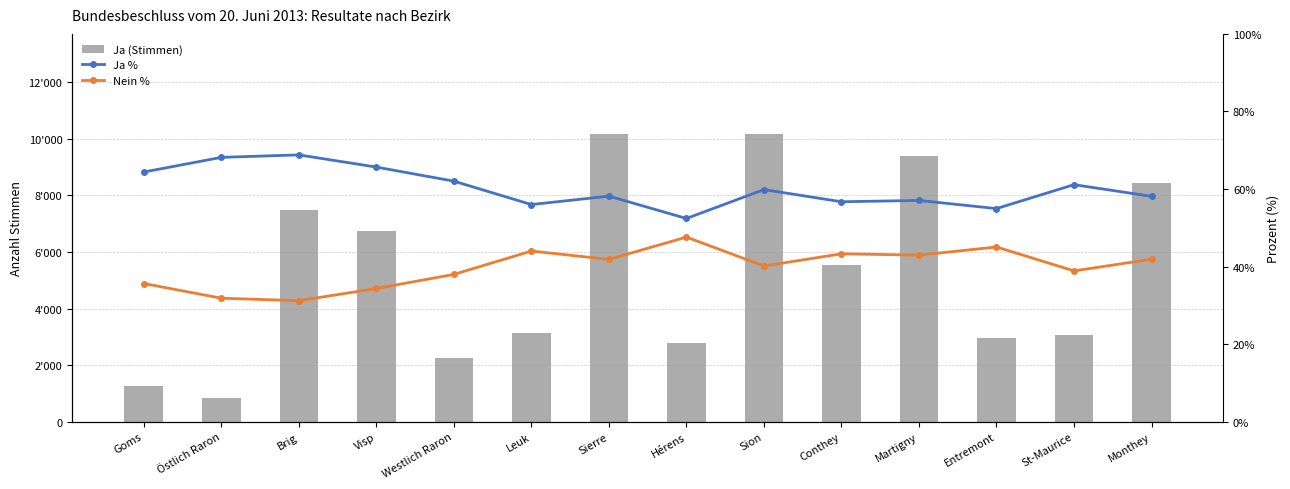

Reading right to left, transcribe all the data shown in this chart.

Ja (Stimmen): Monthey=8421.0	St-Maurice=3068.0	Entremont=2966.0	Martigny=9386.0	Conthey=5530.0	Sion=10153.0	Hérens=2788.0	Sierre=10155.0	Leuk=3141.0	Westlich Raron=2236.0	Visp=6749.0	Brig=7488.0	Östlich Raron=850.0	Goms=1258.0
Ja %: Monthey=58.1	St-Maurice=61.1	Entremont=55.0	Martigny=57.0	Conthey=56.7	Sion=59.9	Hérens=52.4	Sierre=58.2	Leuk=56.0	Westlich Raron=62.0	Visp=65.7	Brig=68.8	Östlich Raron=68.2	Goms=64.4
Nein %: Monthey=41.9	St-Maurice=38.9	Entremont=45.0	Martigny=43.0	Conthey=43.3	Sion=40.1	Hérens=47.6	Sierre=41.8	Leuk=44.0	Westlich Raron=38.0	Visp=34.4	Brig=31.2	Östlich Raron=31.8	Goms=35.6